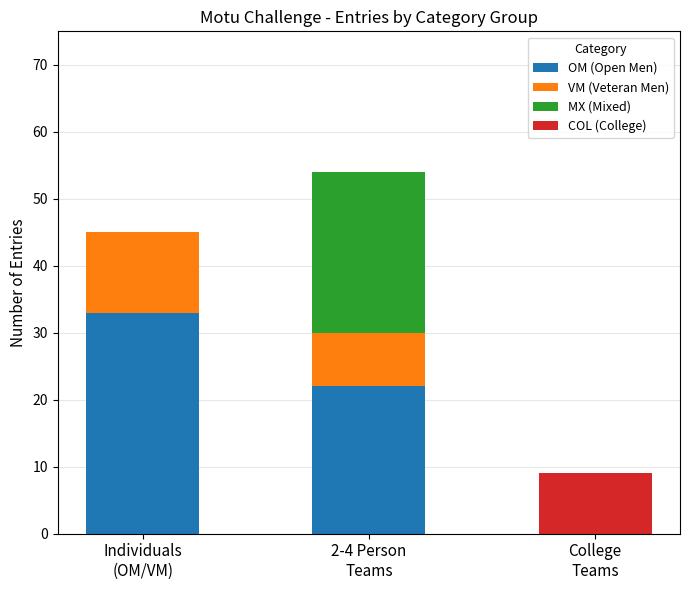

What is the highest value of the OM (Open Men) series?

33